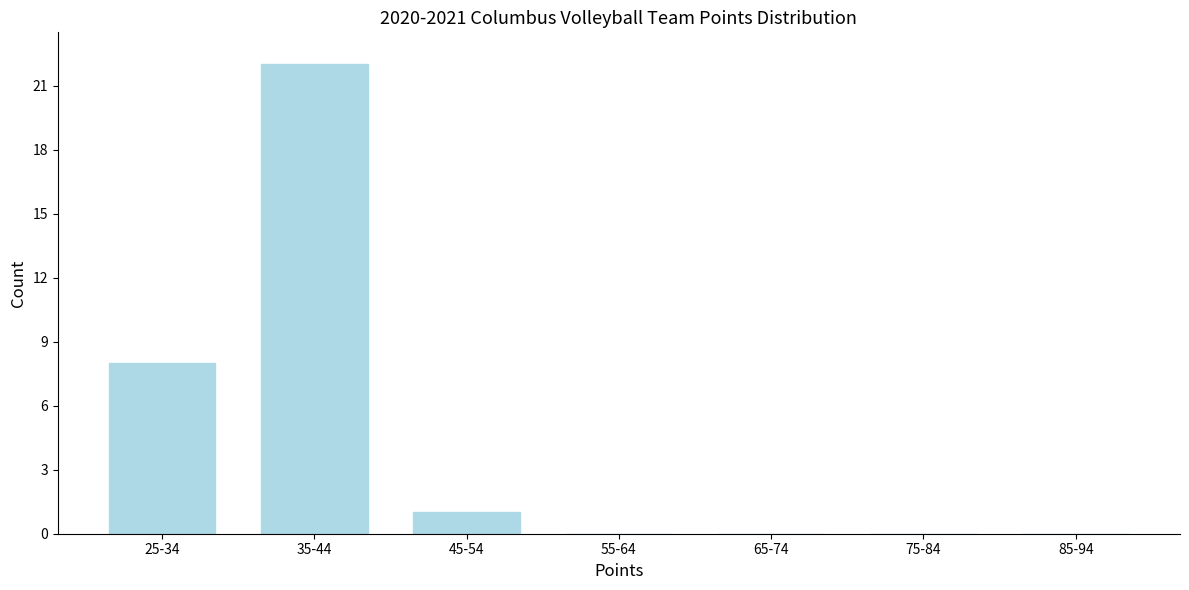

Reading left to right, what are all the values shown in this chart?

25-34=8	35-44=22	45-54=1	55-64=0	65-74=0	75-84=0	85-94=0